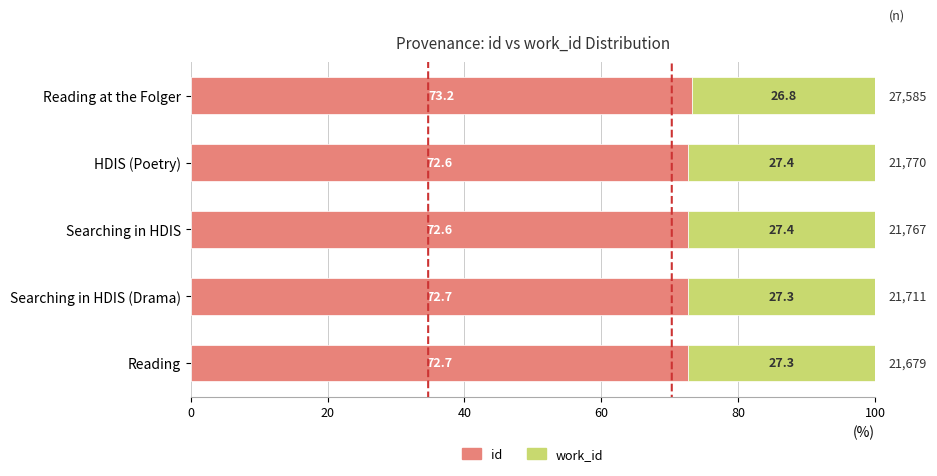

Count the id values in the range 72 to 73.

4